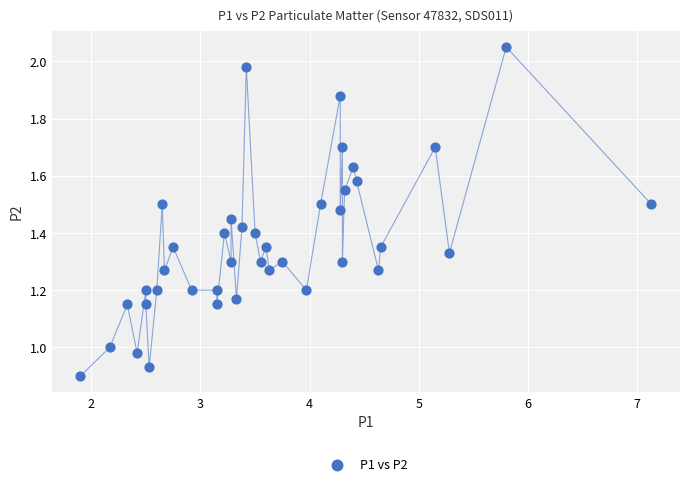

What is the range of X values (max minus min)?

5.2